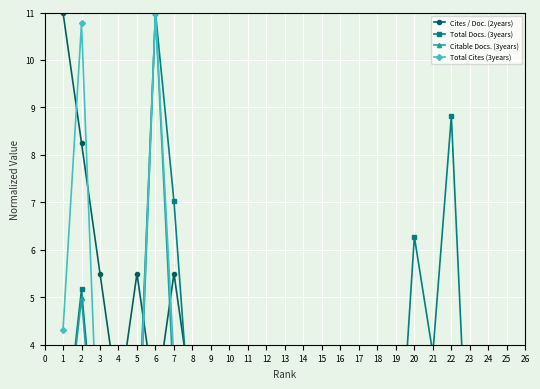

What is the label of the 24th point from the right?

1